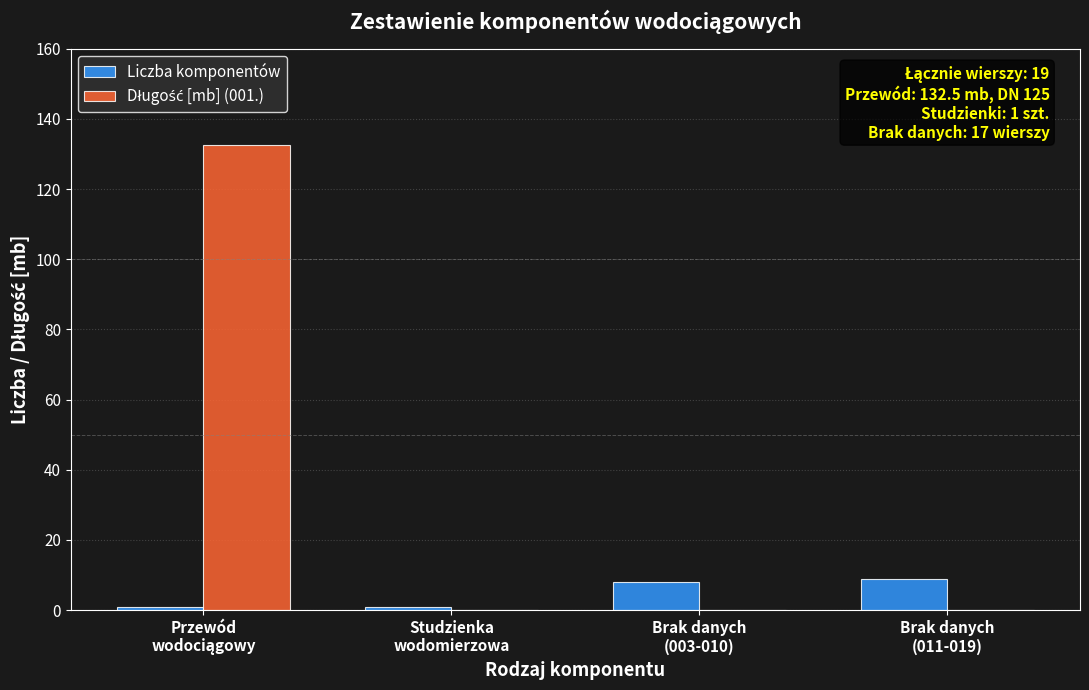

What is the maximum value shown in the chart?

132.5